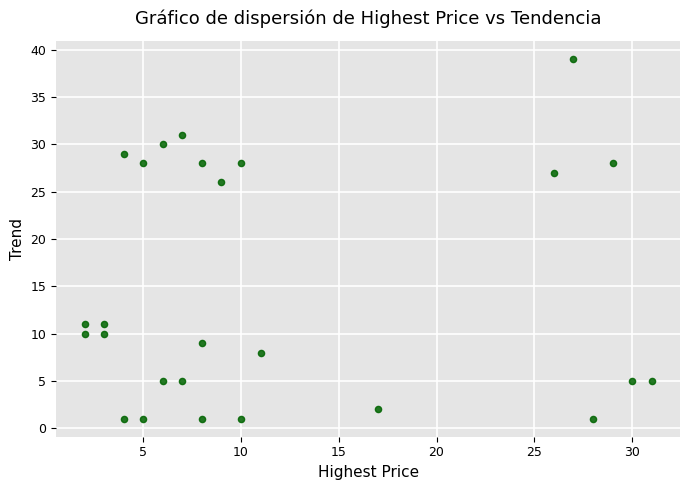

What is the range of X values (max minus min)?

29